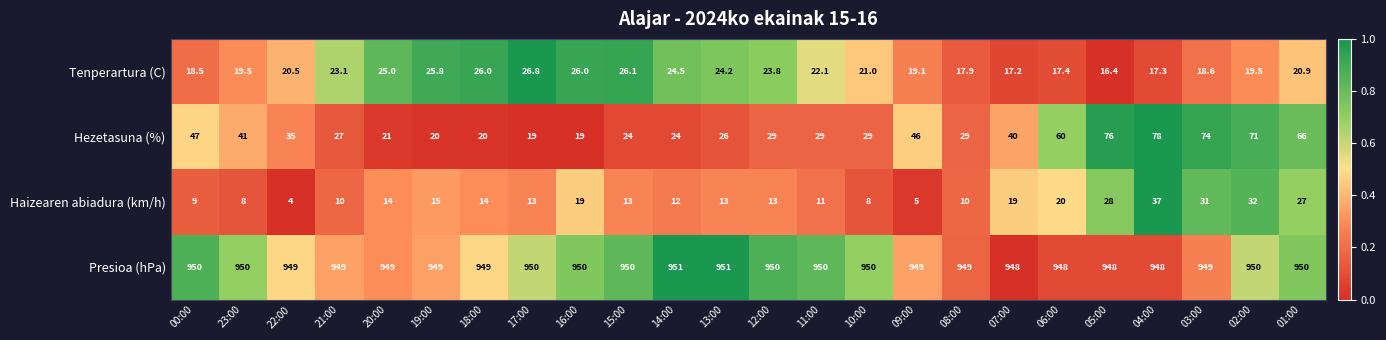

What is the difference between the Tenperartura (C) values at 12:00 and 15:00?

2.3